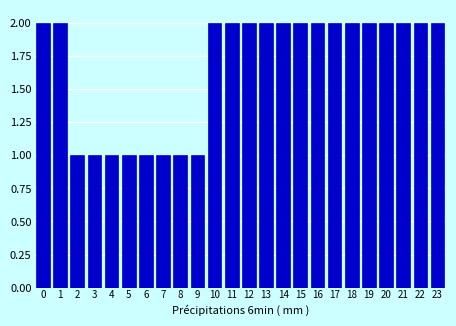

Reading left to right, list all the values displayed in this chart.

2	2	1	1	1	1	1	1	1	1	2	2	2	2	2	2	2	2	2	2	2	2	2	2